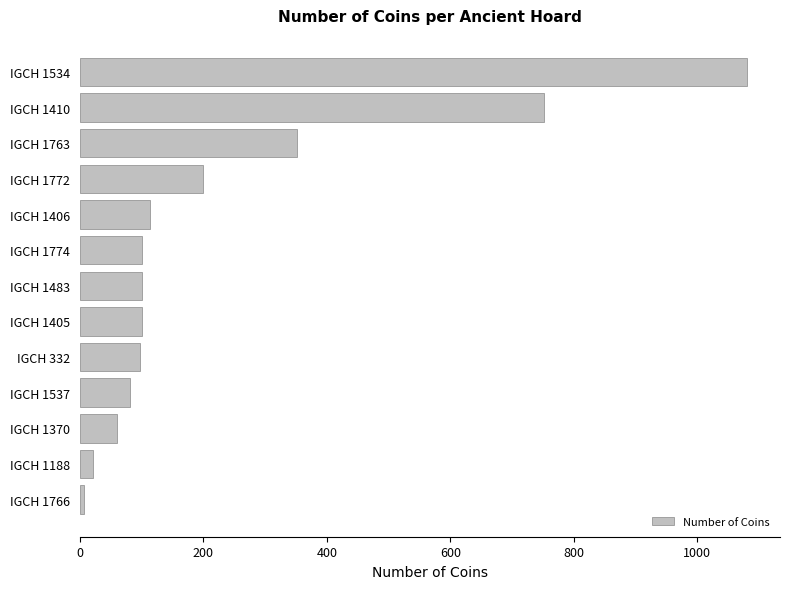

How many data points does each series have?

13